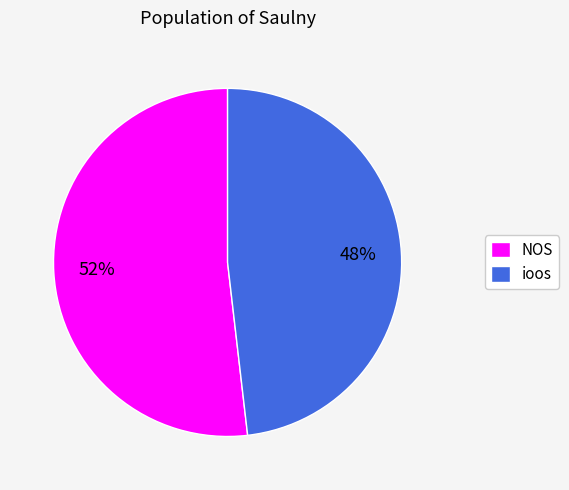

Approximately how many times larger is the value at NOS compared to ioos?

1.1